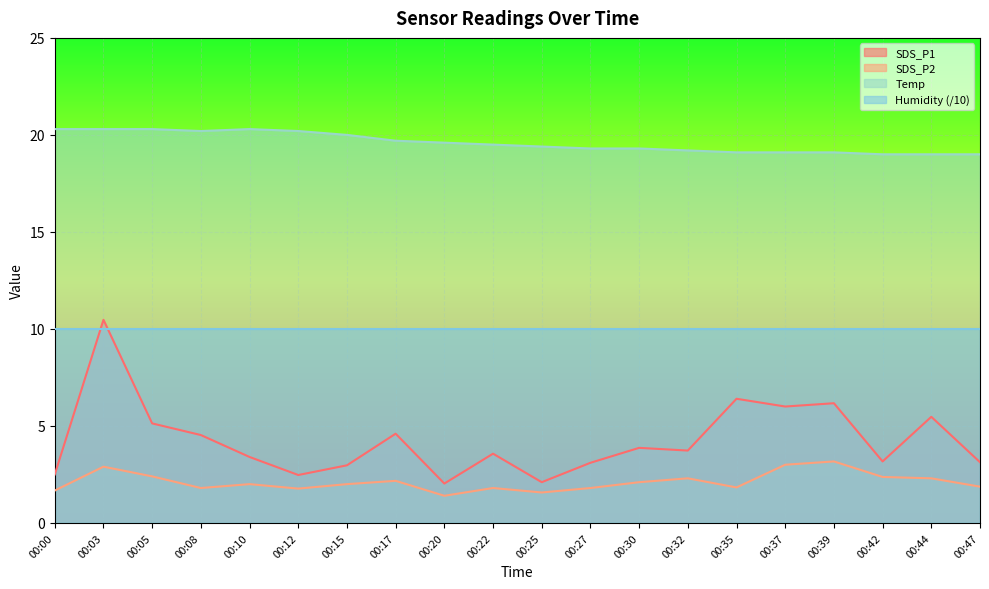

Does the chart display data point markers on the line(s)?

No